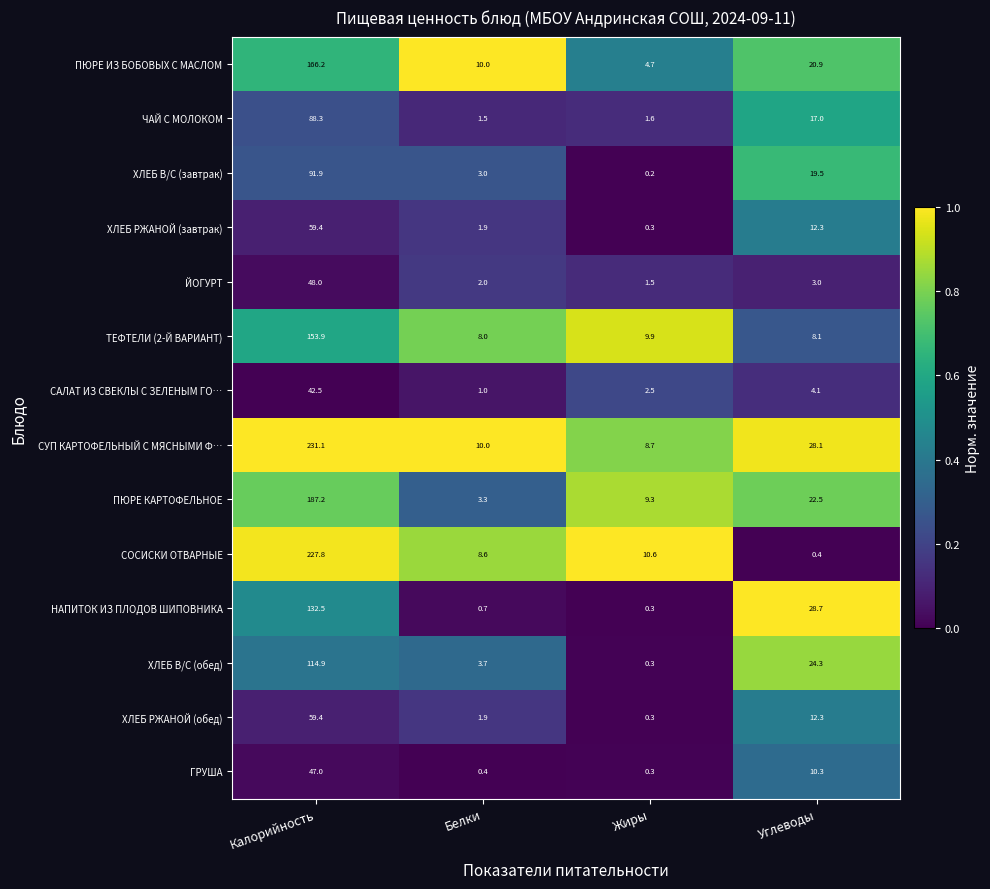

At which label does СУП КАРТОФЕЛЬНЫЙ С МЯСНЫМИ Ф… first exceed 28?

Калорийность